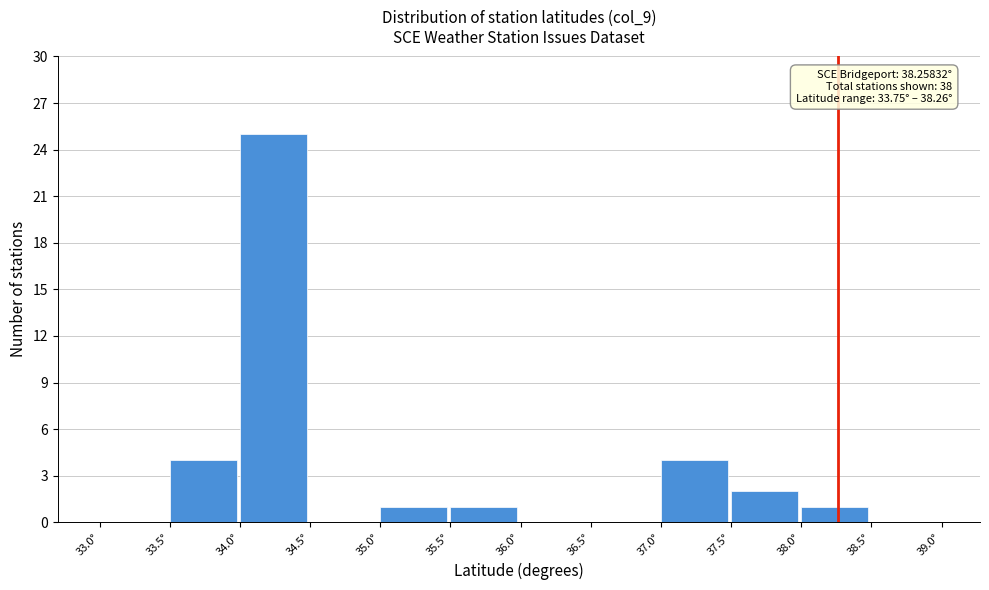

Over which range of the x-axis is the bar tallest?

34.0 to 34.5